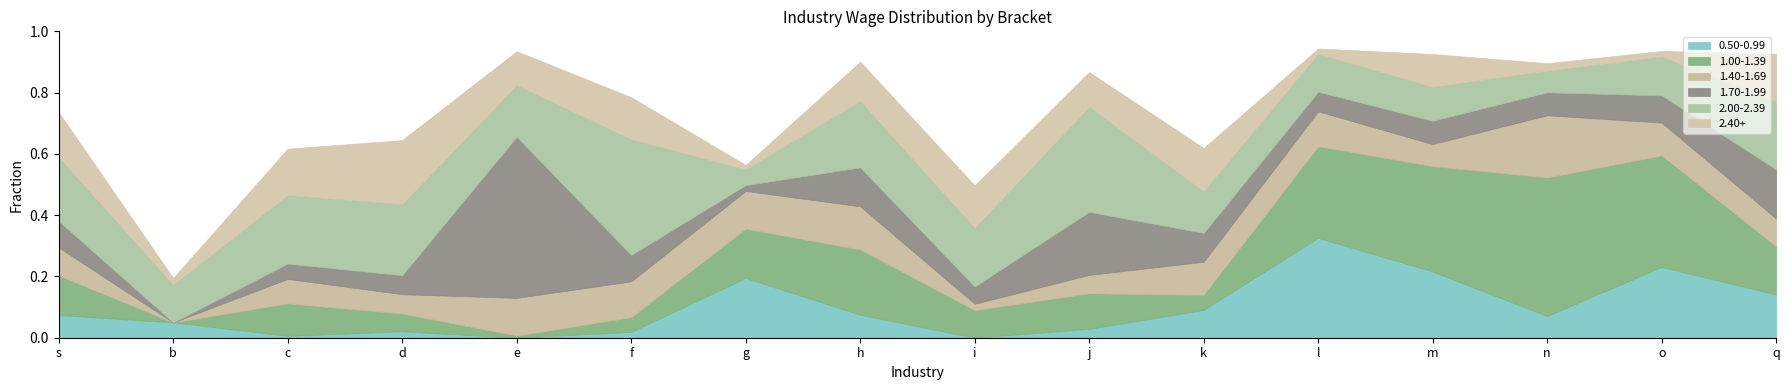

At s, list the series in order from smallest to largest.

0.50-0.99, 1.70-1.99, 1.40-1.69, 1.00-1.39, 2.40+, 2.00-2.39